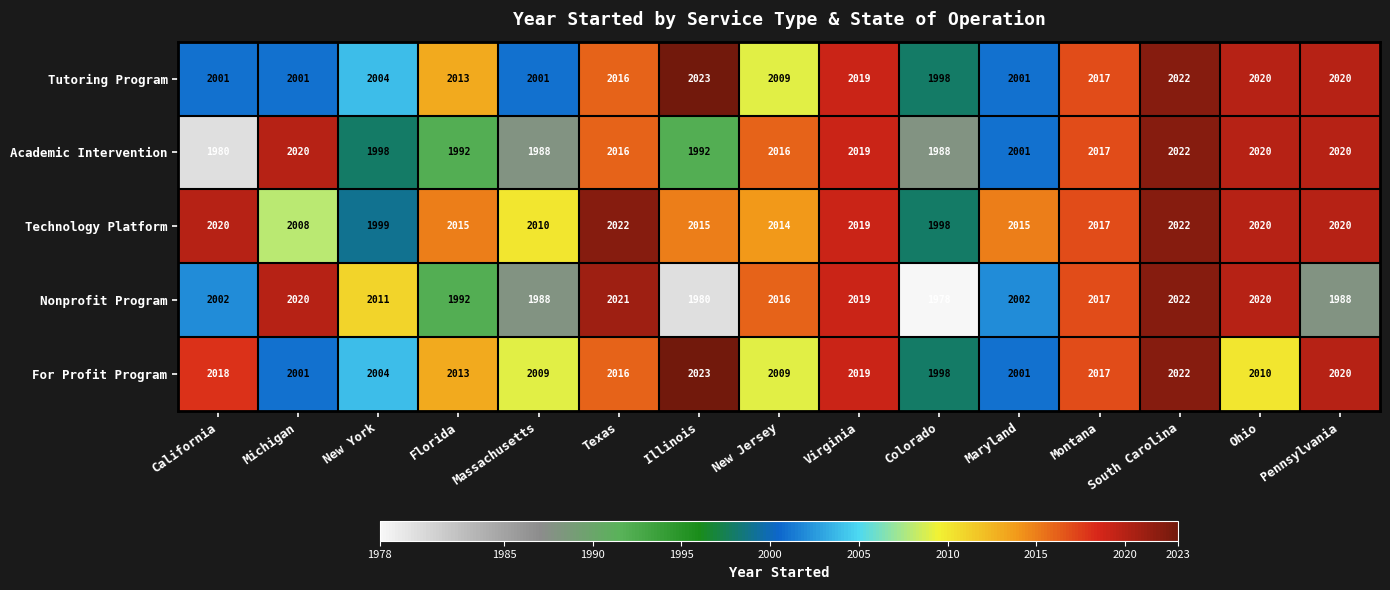

The Technology Platform series shows 808 at Montana. True or false?

False